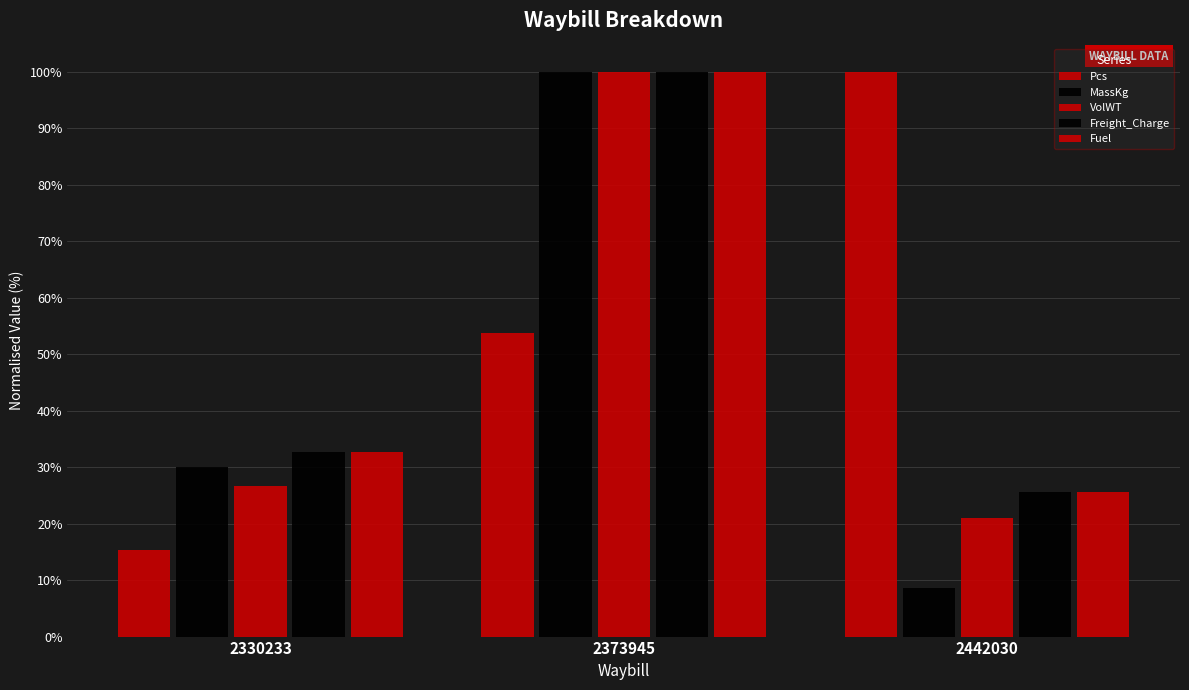

What is the total value across all series at 2330233?

137.4